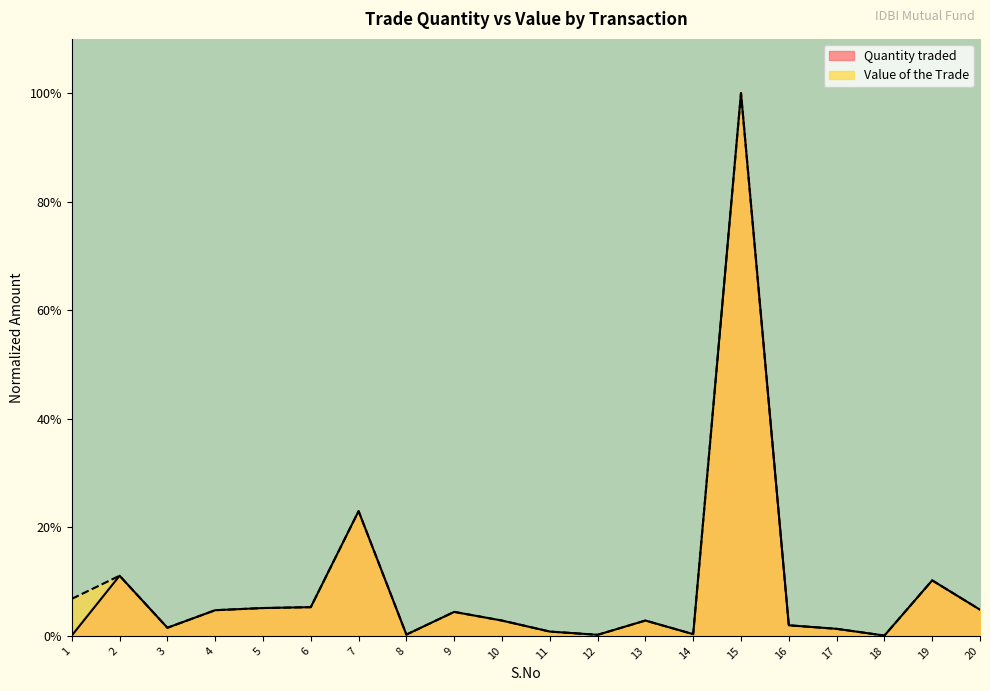

Where is the first local maximum for Value of the Trade?

2